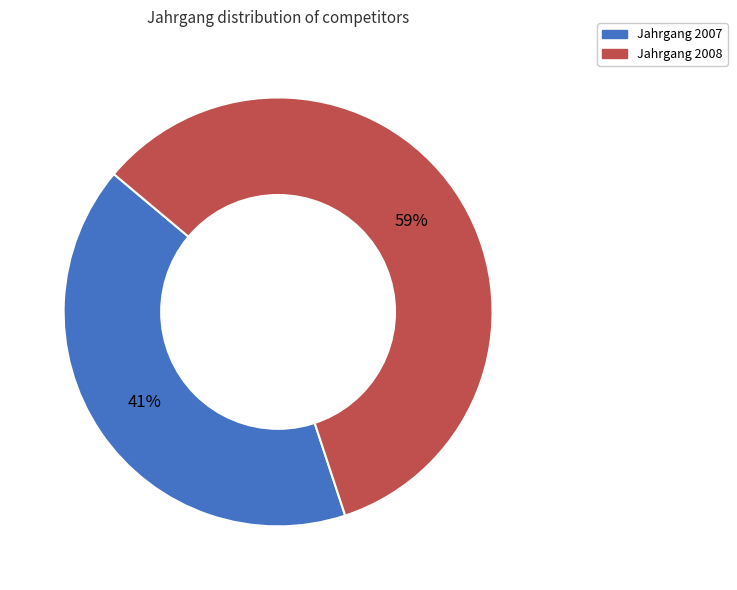

Is there any slice that represents more than half of the pie?

Yes